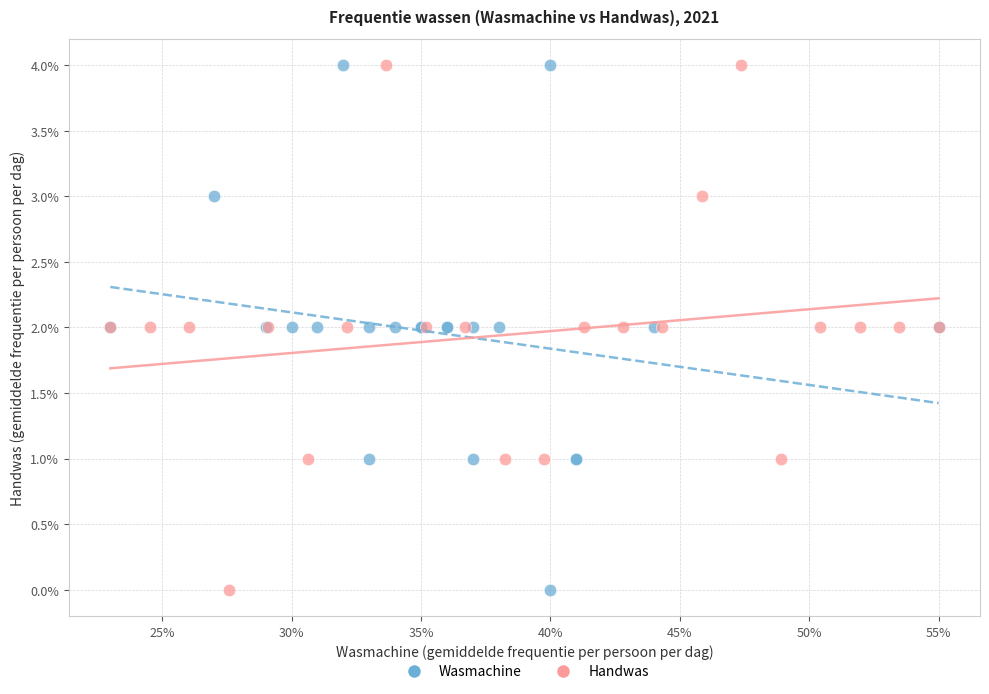

What are all the series names shown in the legend?

Wasmachine, Handwas